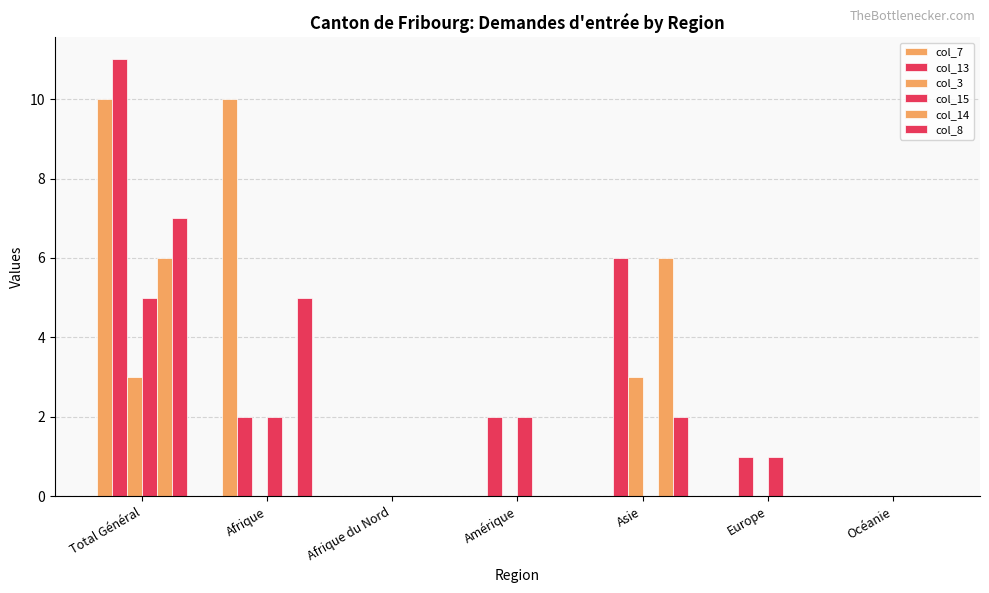

Count the number of categories in the chart.

7